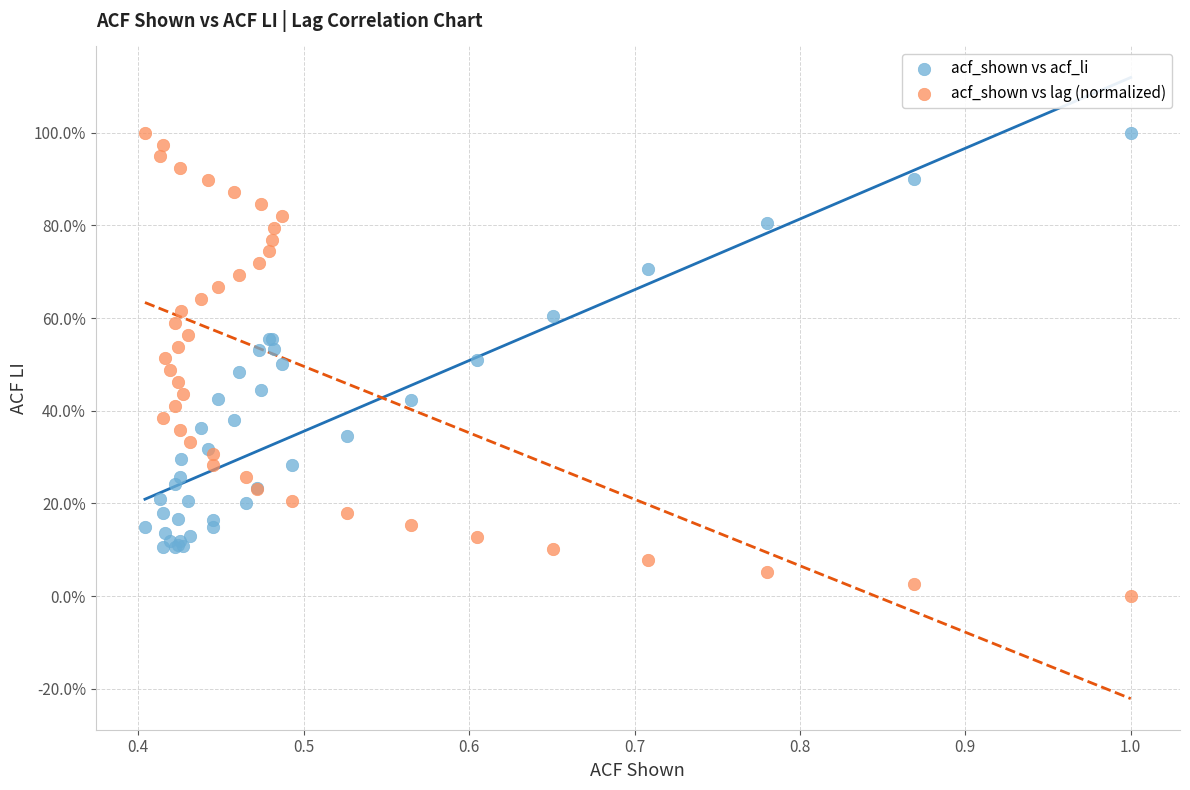

Which series reaches the minimum Y coordinate?

acf_shown vs lag (normalized)